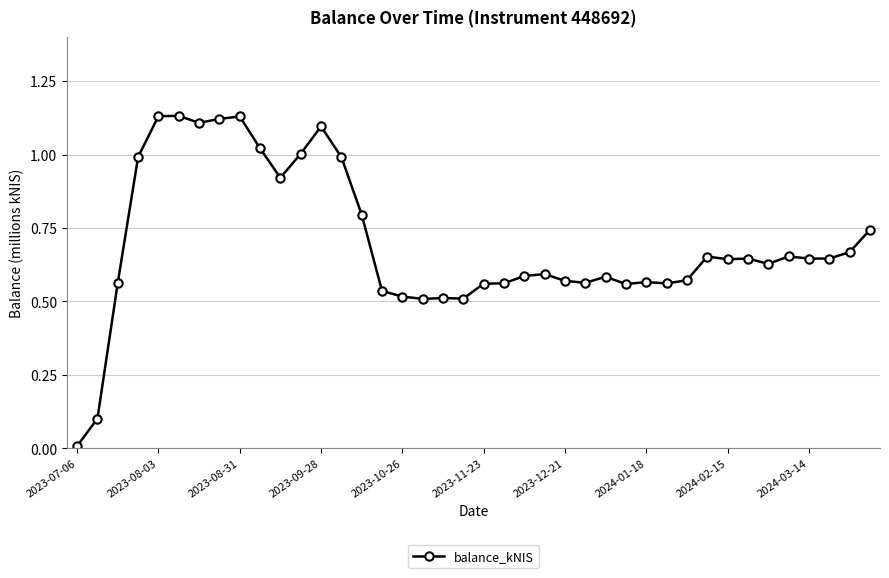

True or false: the data has more than 0 interior local peaks.

True